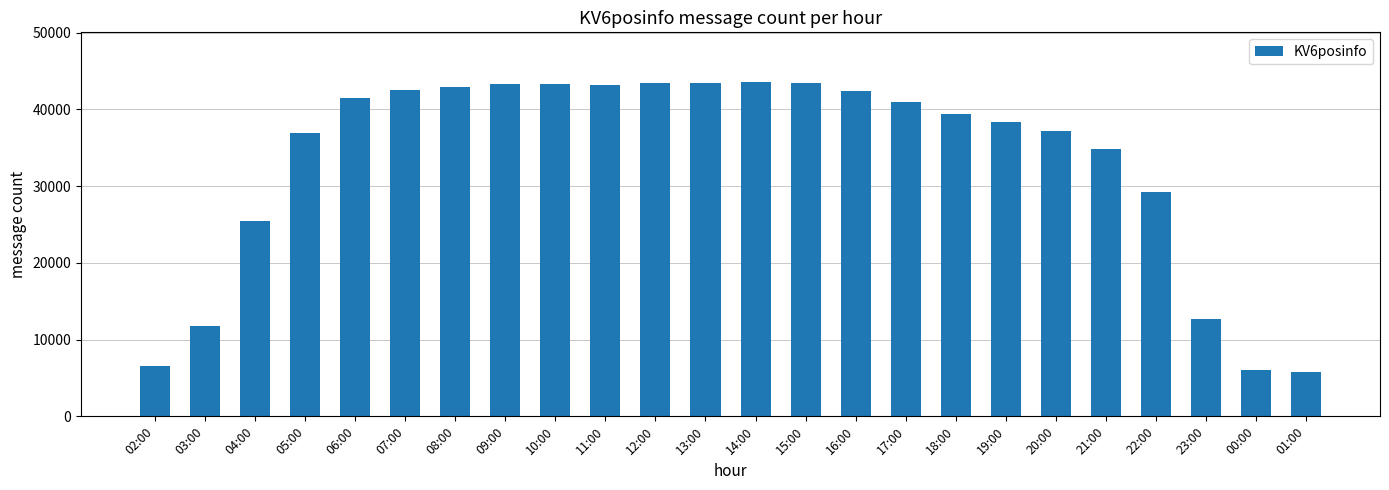

What is the smallest value displayed?

5781